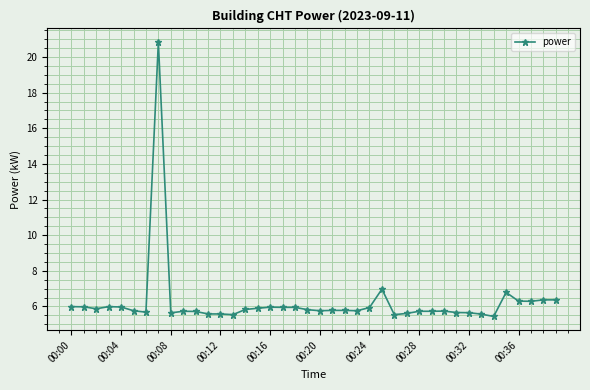

What is the sum of all values?

250.1